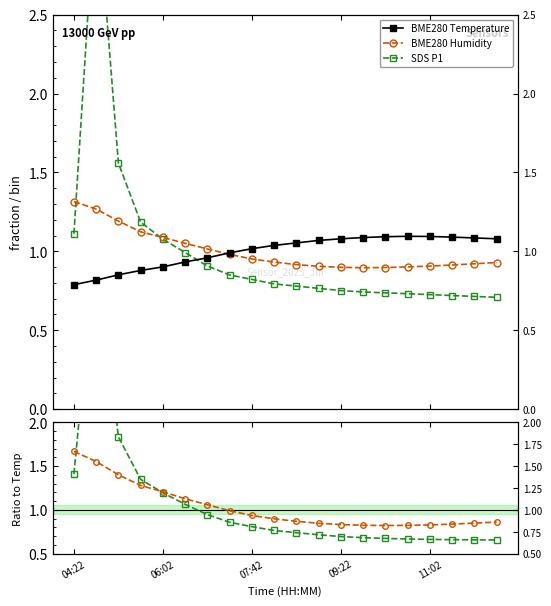

Which series changed the most between 12 and 19?

SDS P1